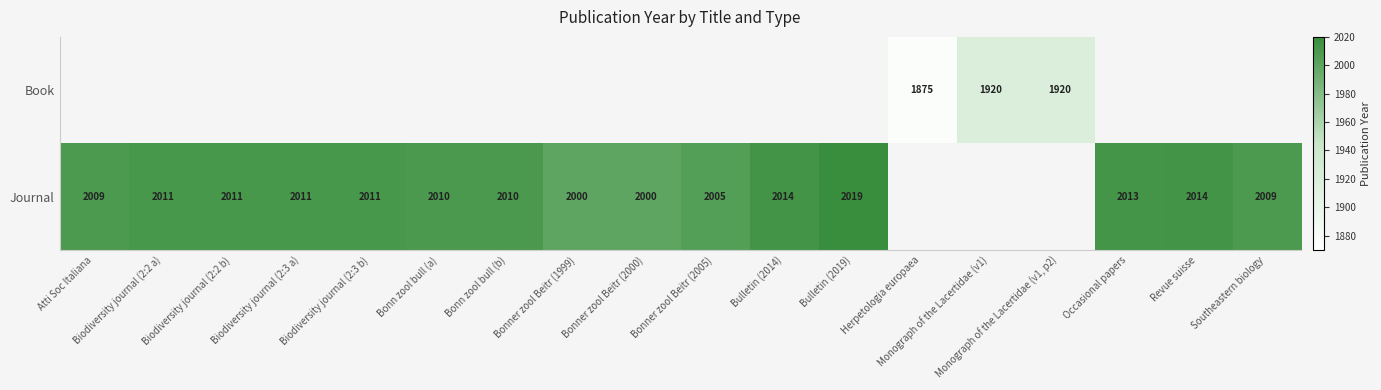

The value of Journal at Bulletin (2014) is 2014. True or false?

True